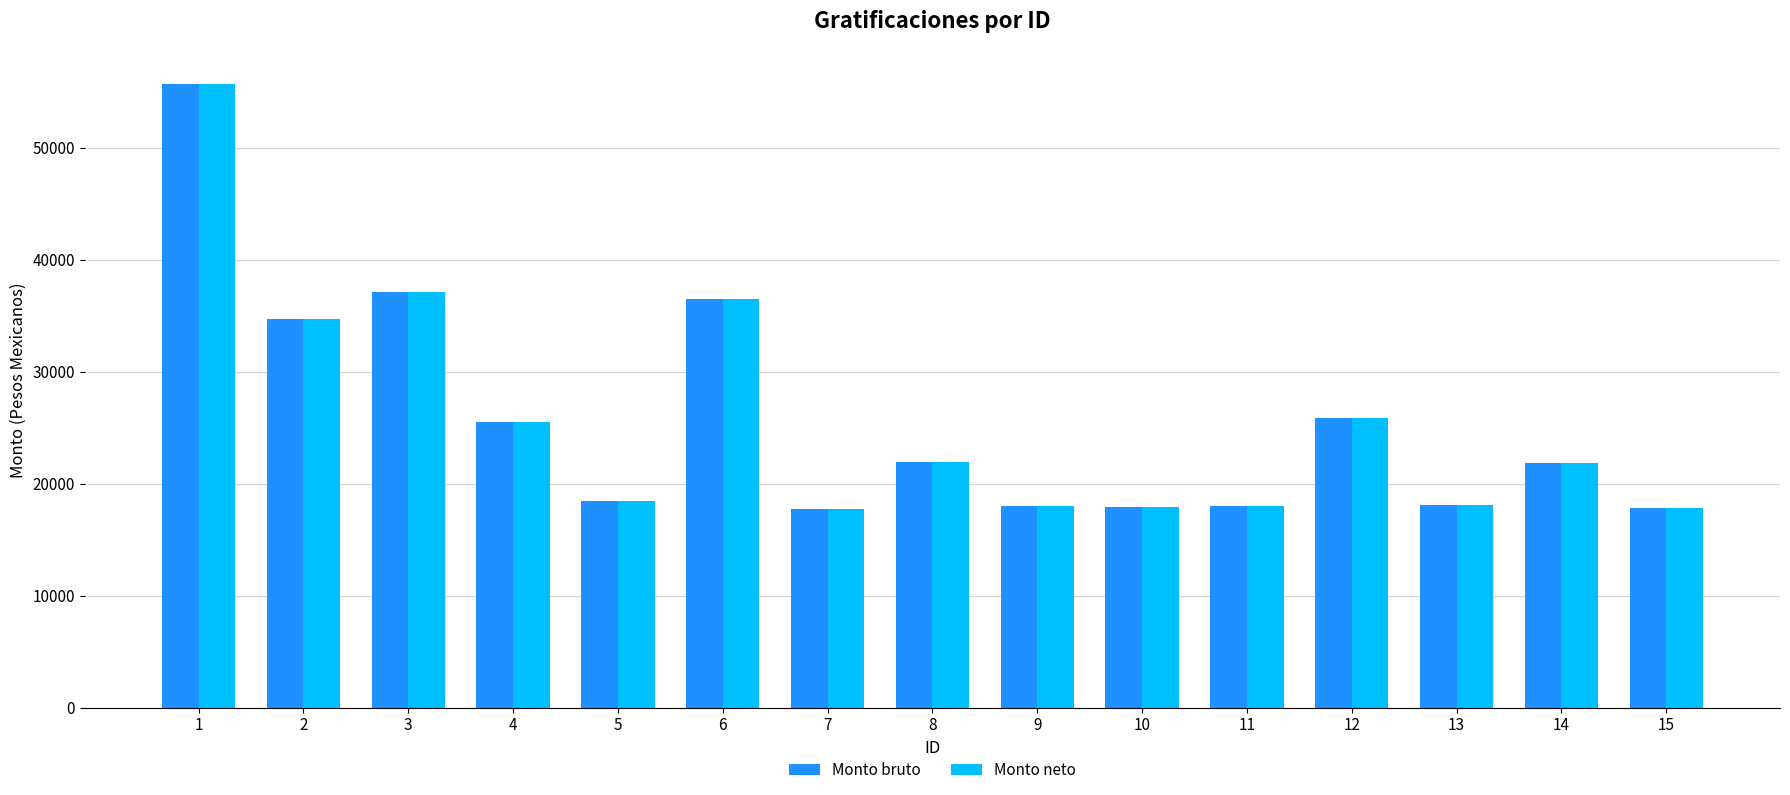

What are all the series names shown in the legend?

Monto bruto, Monto neto